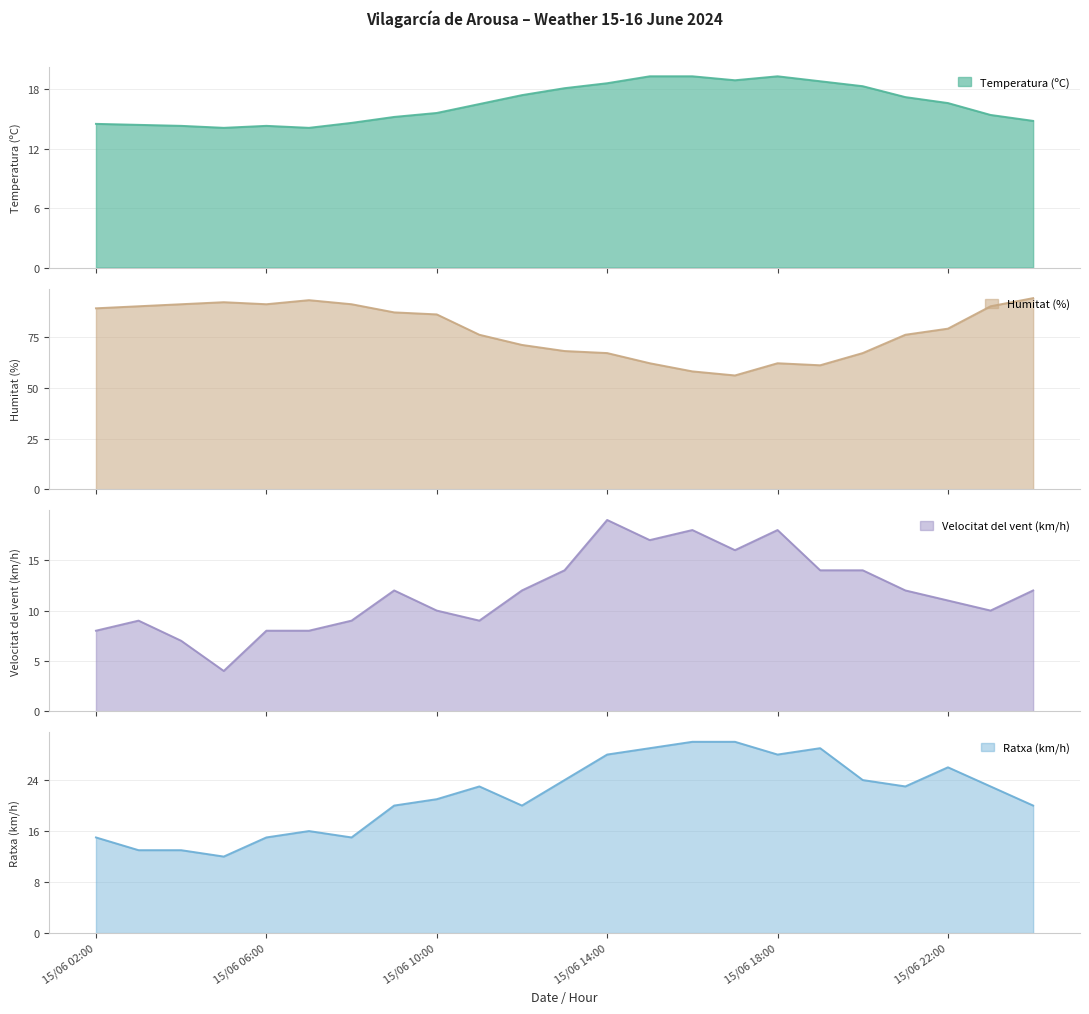

What is the label of the 2nd point from the right?

15/06 23:00